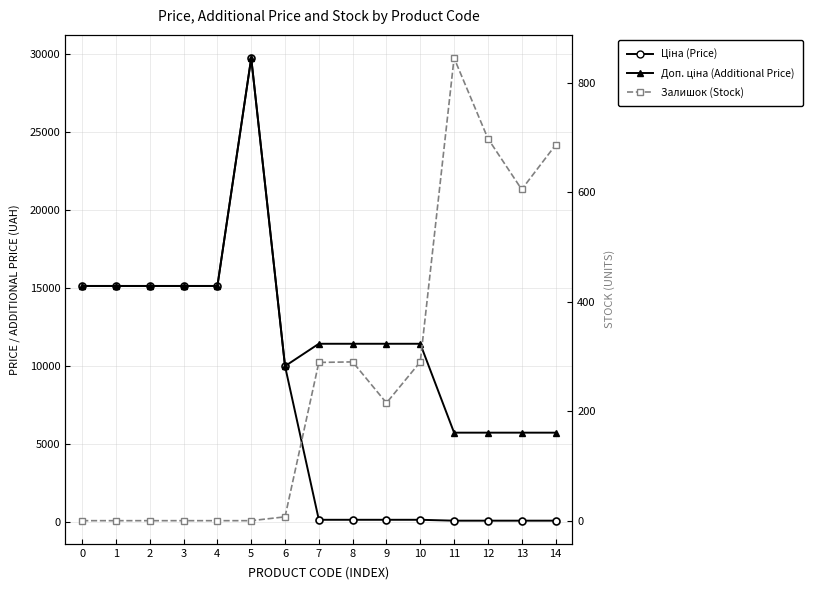

Rank the series by their average value, from highest to lowest.

Доп. ціна (Additional Price), Ціна (Price), Залишок (Stock)